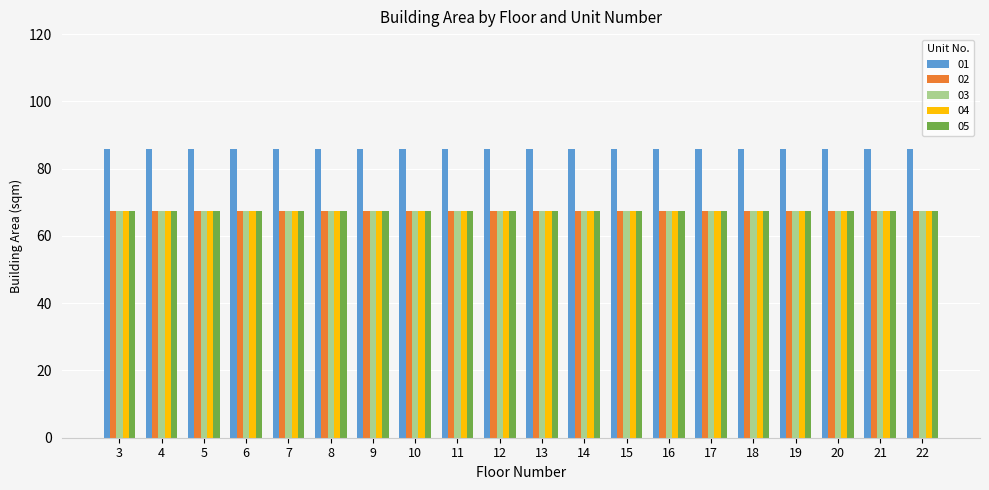

What is the minimum value for 05?

67.5